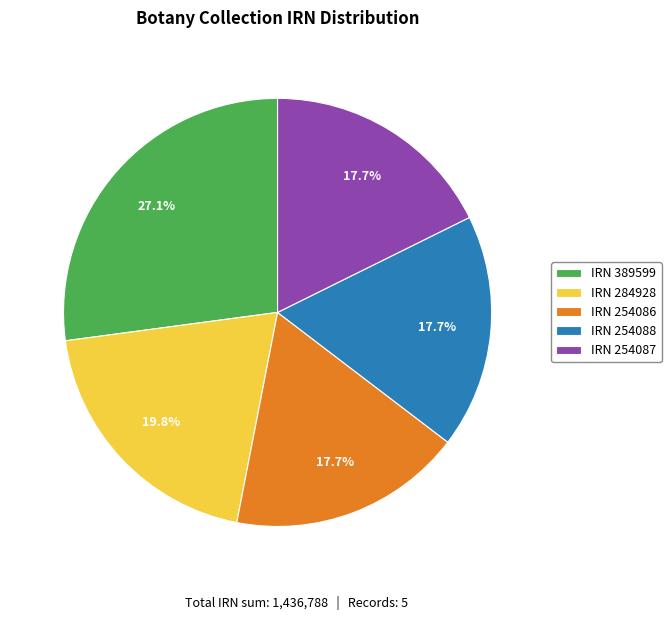

Which slice is the largest?

IRN 389599